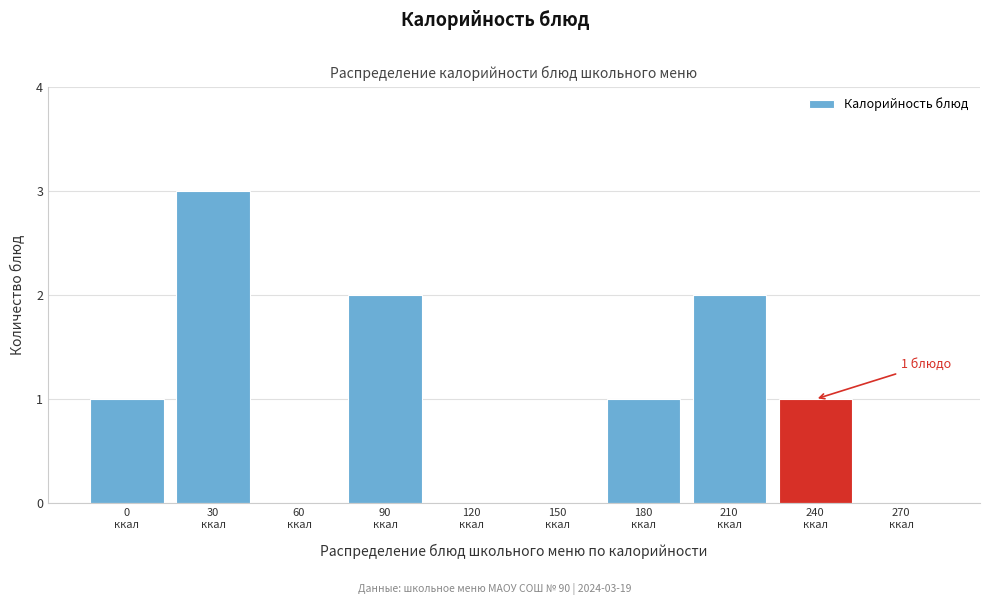

What is the maximum value shown in the chart?

3